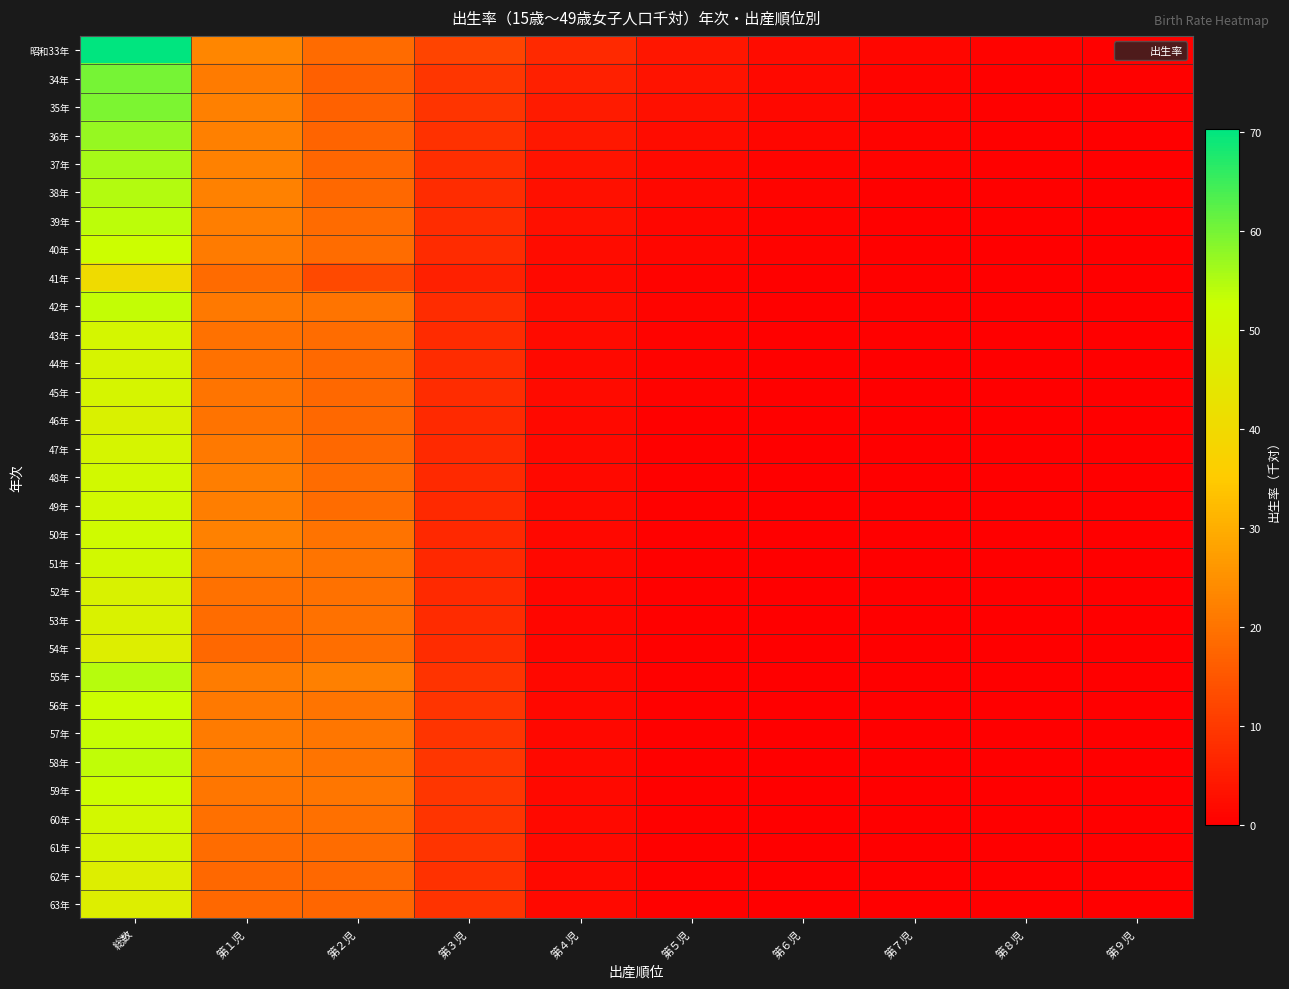

Reading left to right, list all the values displayed in this chart.

昭和33年: 総数=70.3	第１児=23.3	第２児=18.6	第３児=11.9	第４児=7.2	第５児=4.1	第６児=2.4	第７児=1.3	第８児=0.7	第９児=0.4
34年: 総数=60.0	第１児=21.4	第２児=16.7	第３児=9.5	第４児=5.6	第５児=3.4	第６児=1.9	第７児=1.0	第８児=0.5	第９児=0.3
35年: 総数=59.4	第１児=22.1	第２児=17.0	第３児=9.3	第４児=4.9	第５児=2.8	第６児=1.5	第７児=0.9	第８児=0.5	第９児=0.2
36年: 総数=57.3	第１児=22.0	第２児=17.4	第３児=8.6	第４児=4.2	第５児=2.3	第６児=1.3	第７児=0.7	第８児=0.5	第９児=0.2
37年: 総数=55.8	第１児=22.5	第２児=17.7	第３児=8.0	第４児=3.4	第５児=1.8	第６児=1.0	第７児=0.7	第８児=0.4	第９児=0.2
38年: 総数=54.9	第１児=22.4	第２児=18.1	第３児=7.7	第４児=3.0	第５児=1.6	第６児=1.0	第７児=0.5	第８児=0.3	第９児=0.1
39年: 総数=53.9	第１児=21.8	第２児=18.4	第３児=7.9	第４児=2.8	第５児=1.3	第６児=0.8	第７児=0.4	第８児=0.3	第９児=0.1
40年: 総数=52.6	第１児=21.4	第２児=18.7	第３児=7.6	第４児=2.4	第５児=1.1	第６児=0.6	第７児=0.3	第８児=0.2	第９児=0.1
41年: 総数=40.5	第１児=18.4	第２児=12.9	第３児=5.6	第４児=1.8	第５児=0.7	第６児=0.4	第７児=0.3	第８児=0.2	第９児=0.1
42年: 総数=53.4	第１児=21.0	第２児=20.1	第３児=7.8	第４児=2.2	第５児=0.9	第６児=0.4	第７児=0.3	第８児=0.2	第９児=0.1
43年: 総数=49.8	第１児=19.7	第２児=18.9	第３児=7.6	第４児=2.1	第５児=0.8	第６児=0.3	第７児=0.3	第８児=0.1	第９児=0.1
44年: 総数=48.9	第１児=19.6	第２児=18.3	第３児=7.7	第４児=1.9	第５児=0.7	第６児=0.3	第７児=0.2	第８児=0.1	第９児=0.1
45年: 総数=49.3	第１児=20.3	第２児=18.0	第３児=7.8	第４児=2.0	第５児=0.7	第６児=0.3	第７児=0.2	第８児=0.1	第９児=0.1
46年: 総数=47.8	第１児=20.0	第２児=17.9	第３児=7.2	第４児=1.7	第５児=0.5	第６児=0.3	第７児=0.2	第８児=0.1	第９児=0.0
47年: 総数=49.3	第１児=21.1	第２児=17.9	第３児=7.4	第４児=1.8	第５児=0.5	第６児=0.2	第７児=0.1	第８児=0.1	第９児=0.1
48年: 総数=50.7	第１児=21.8	第２児=18.7	第３児=7.3	第４児=1.7	第５児=0.5	第６児=0.1	第７児=0.1	第８児=0.0	第９児=0.0
49年: 総数=50.6	第１児=21.9	第２児=18.7	第３児=7.4	第４児=1.7	第５児=0.5	第６児=0.2	第７児=0.1	第８児=0.1	第９児=0.0
50年: 総数=51.6	第１児=22.3	第２児=19.8	第３児=7.1	第４児=1.6	第５児=0.4	第６児=0.2	第７児=0.1	第８児=0.1	第９児=0.0
51年: 総数=50.6	第１児=21.3	第２児=20.1	第３児=7.1	第４児=1.4	第５児=0.4	第６児=0.2	第７児=0.1	第８児=0.0	第９児=0.0
52年: 総数=48.5	第１児=19.6	第２児=19.5	第３児=7.3	第４児=1.3	第５児=0.4	第６児=0.2	第７児=0.1	第８児=0.0	第９児=0.0
53年: 総数=48.1	第１児=18.8	第２児=19.7	第３児=7.6	第４児=1.3	第５児=0.3	第６児=0.1	第７児=0.1	第８児=0.0	第９児=0.0
54年: 総数=46.8	第１児=18.0	第２児=19.2	第３児=7.8	第４児=1.3	第５児=0.3	第６児=0.1	第７児=0.0	第８児=0.0	第９児=0.0
55年: 総数=54.6	第１児=21.5	第２児=22.0	第３児=8.9	第４児=1.6	第５児=0.4	第６児=0.1	第７児=0.1	第８児=0.0	第９児=0.0
56年: 総数=52.5	第１児=20.9	第２児=20.2	第３児=9.1	第４児=1.6	第５児=0.4	第６児=0.1	第７児=0.0	第８児=0.0	第９児=0.0
57年: 総数=53.0	第１児=21.2	第２児=20.4	第３児=9.2	第４児=1.6	第５児=0.4	第６児=0.1	第７児=0.0	第８児=0.0	第９児=0.0
58年: 総数=53.6	第１児=21.4	第２児=20.3	第３児=9.6	第４児=1.8	第５児=0.3	第６児=0.1	第７児=0.1	第８児=0.0	第９児=0.0
59年: 総数=52.6	第１児=20.4	第２児=20.4	第３児=9.5	第４児=1.7	第５児=0.4	第６児=0.1	第７児=0.0	第８児=0.0	第９児=0.0
60年: 総数=50.5	第１児=19.4	第２児=19.4	第３児=9.3	第４児=1.8	第５児=0.4	第６児=0.1	第７児=0.0	第８児=0.0	第９児=0.0
61年: 総数=49.2	第１児=18.9	第２児=18.8	第３児=9.1	第４児=1.8	第５児=0.4	第６児=0.1	第７児=0.0	第８児=0.0	第９児=0.0
62年: 総数=46.9	第１児=18.1	第２児=17.9	第３児=8.6	第４児=1.8	第５児=0.3	第６児=0.1	第７児=0.1	第８児=0.0	第９児=0.0
63年: 総数=46.8	第１児=18.0	第２児=17.6	第３児=8.9	第４児=1.8	第５児=0.3	第６児=0.1	第７児=0.0	第８児=0.0	第９児=0.0